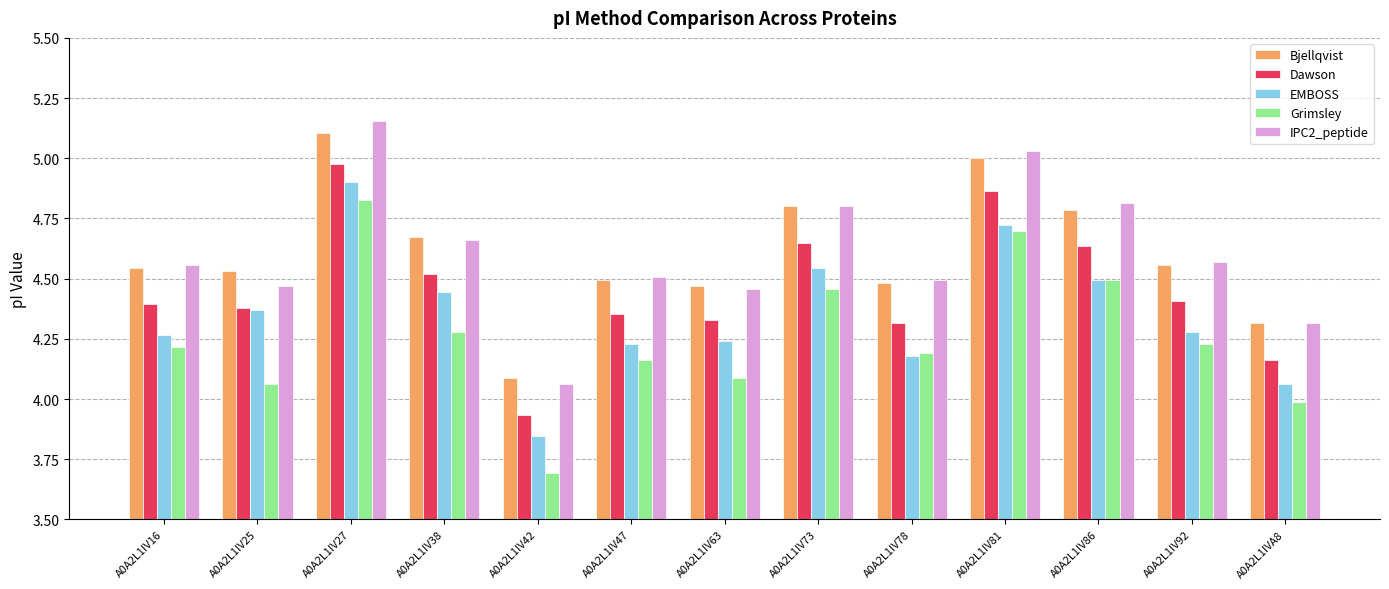

What are all the series names shown in the legend?

Bjellqvist, Dawson, EMBOSS, Grimsley, IPC2_peptide